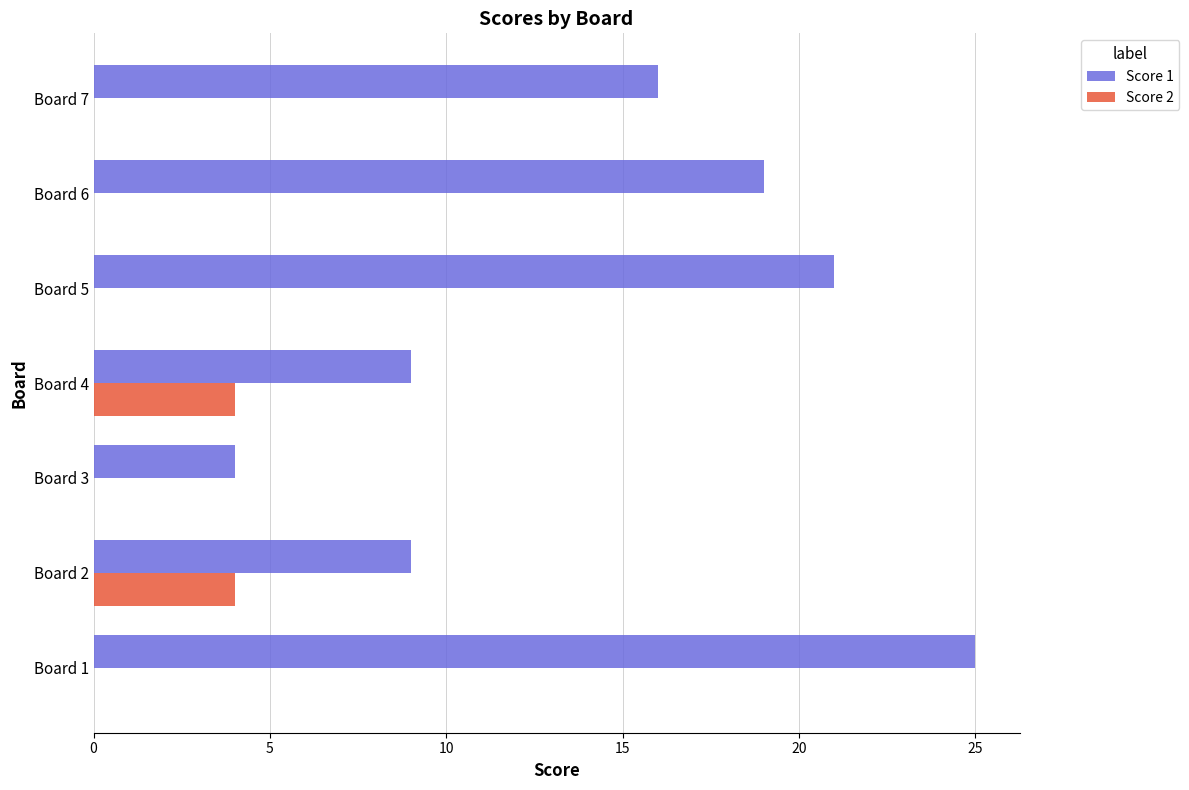

What is the greatest value displayed?

25